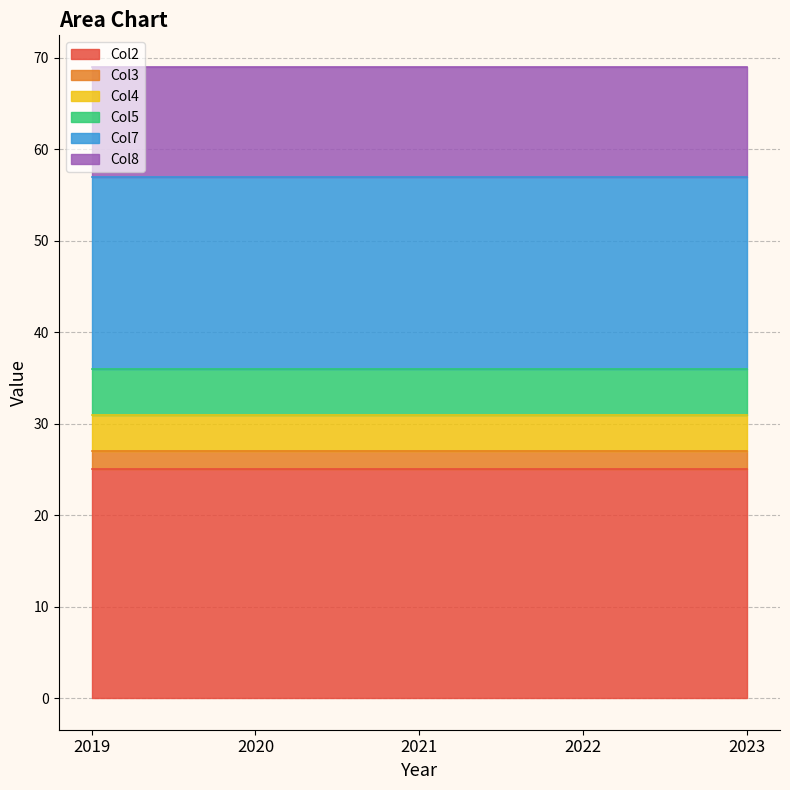

Reading left to right, extract all data points from this chart.

Col2: 25	25	25	25	25
Col3: 2	2	2	2	2
Col4: 4	4	4	4	4
Col5: 5	5	5	5	5
Col7: 21	21	21	21	21
Col8: 12	12	12	12	12